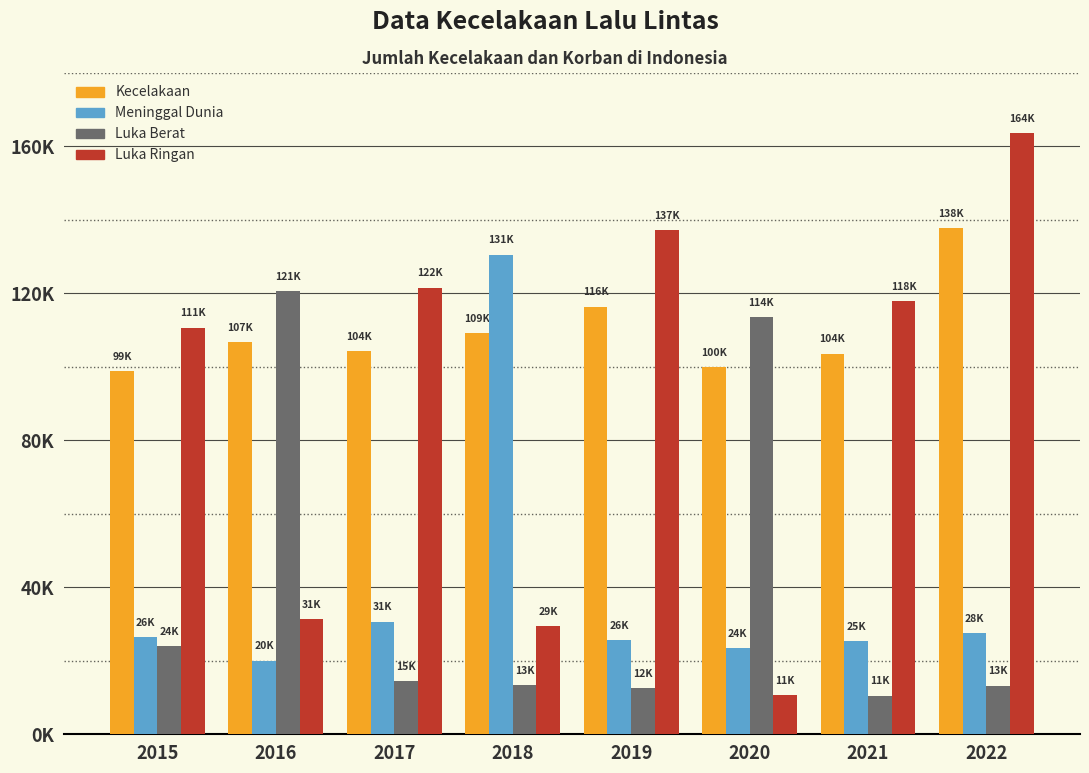

Does the chart contain any negative values?

No